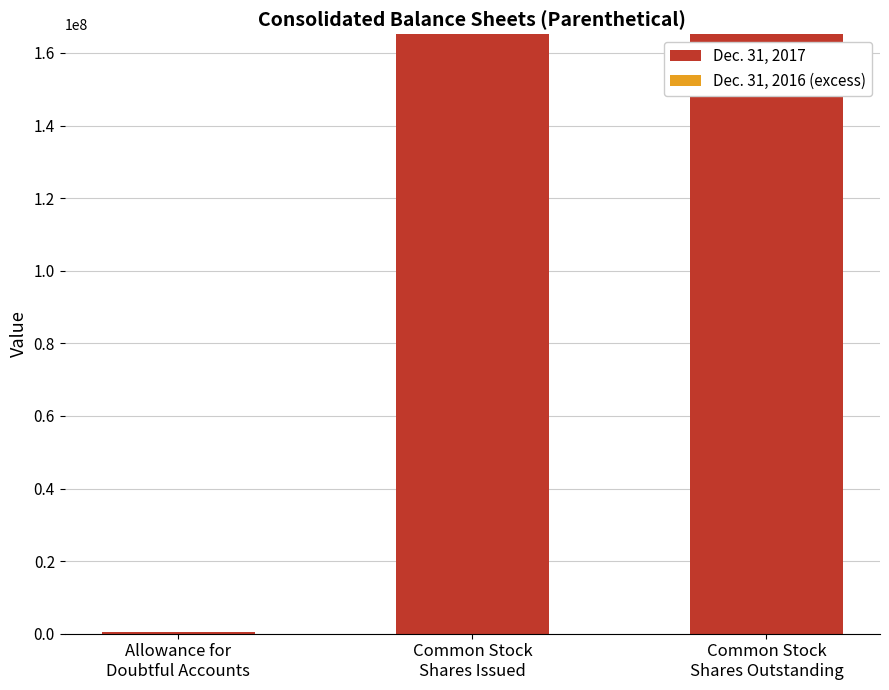

Count the number of categories in the chart.

3